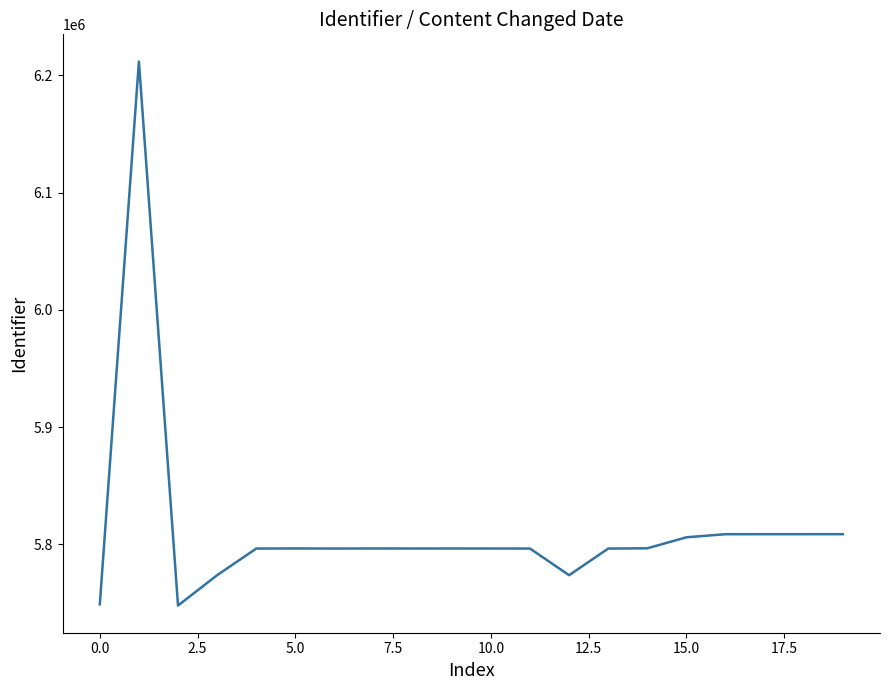

What is the minimum value shown in the chart?

5747747